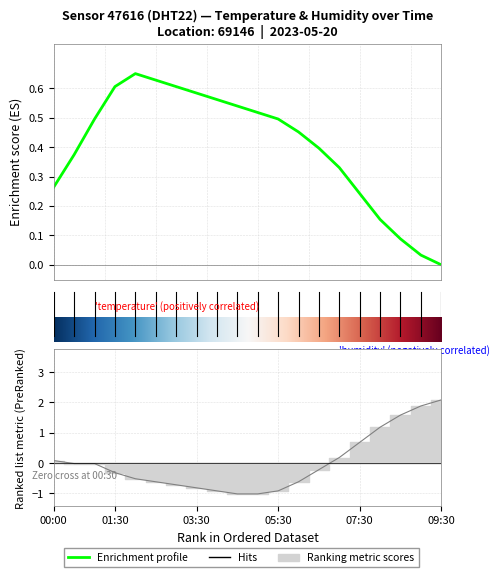

What is the value of the temperature point at the 4th from the left?

-0.3